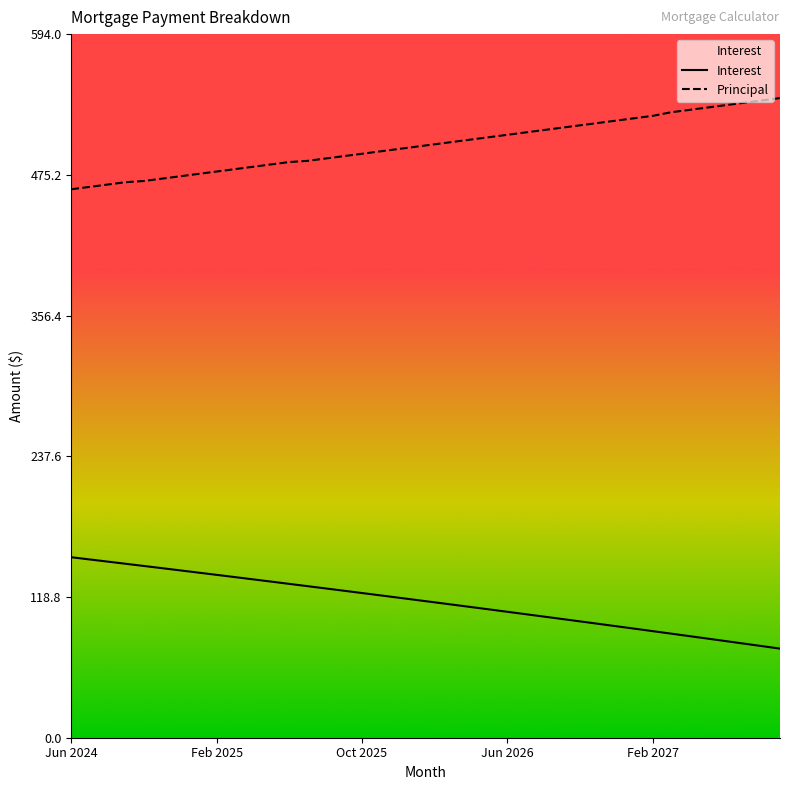

True or false: Principal and Interest cross at least once.

False